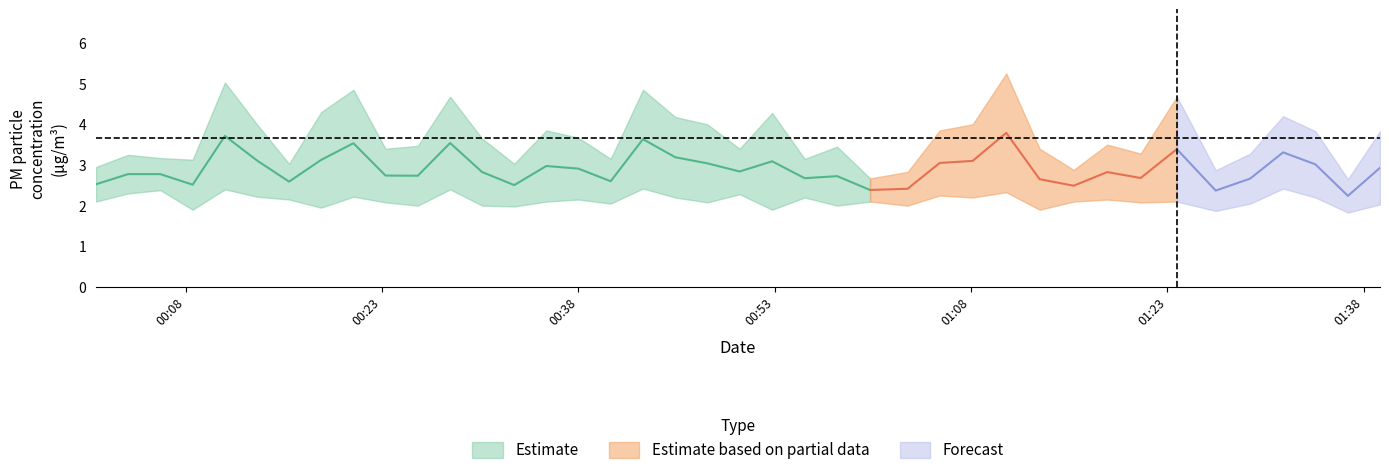

True or false: P2 and P1 intersect in this chart.

False